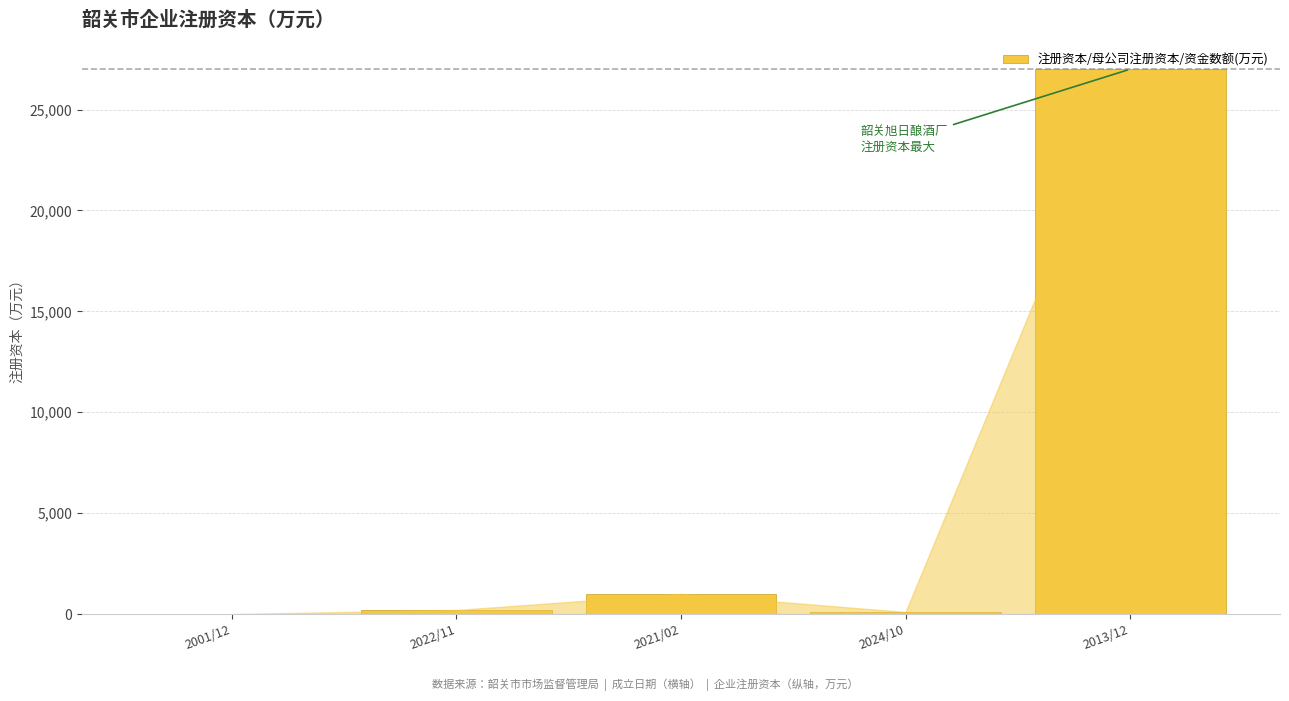

Are the bars horizontal?

No